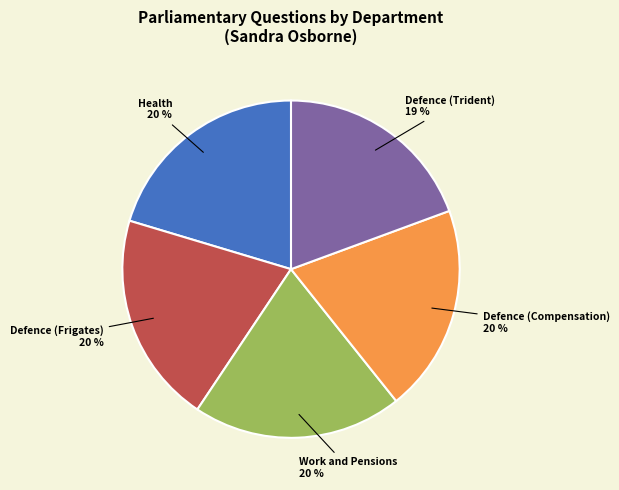

Combined, do Defence (Frigates) and Work and Pensions account for over 50%?

No